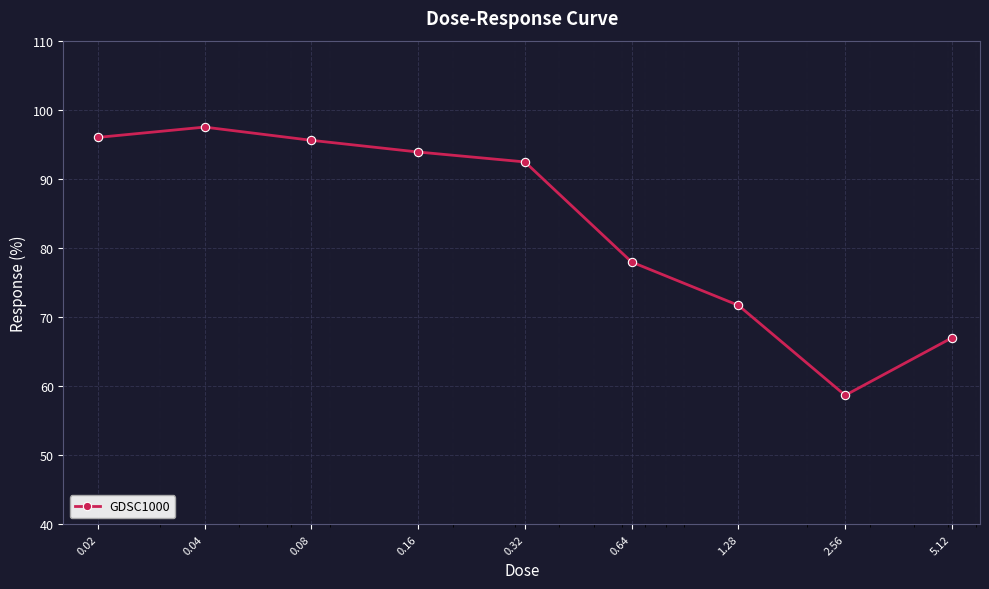

What is the sum of all values?

750.7